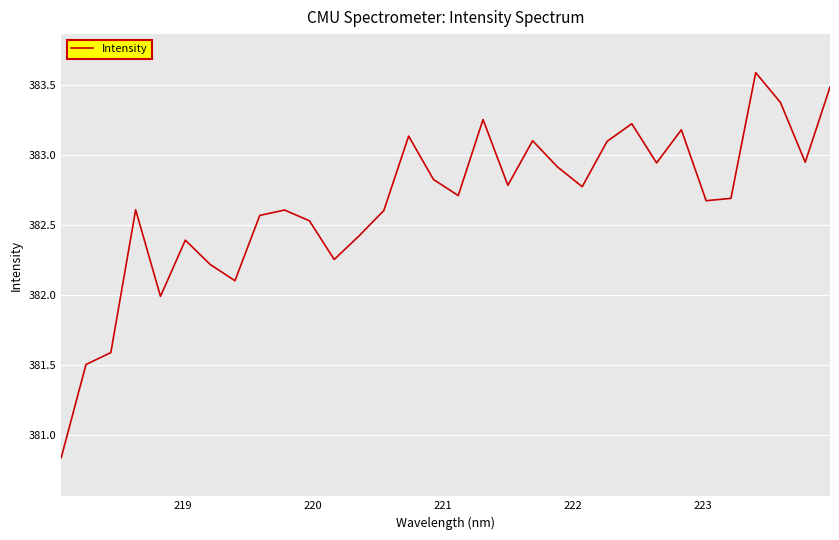

What is the difference between the maximum and minimum values?

2.8